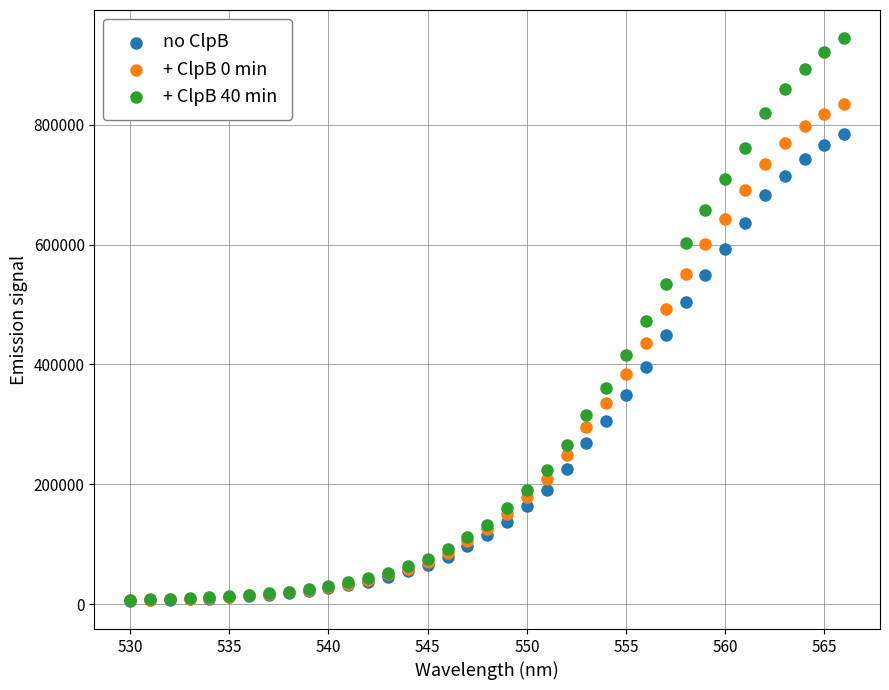

What are all the series names shown in the legend?

no ClpB, + ClpB 0 min, + ClpB 40 min